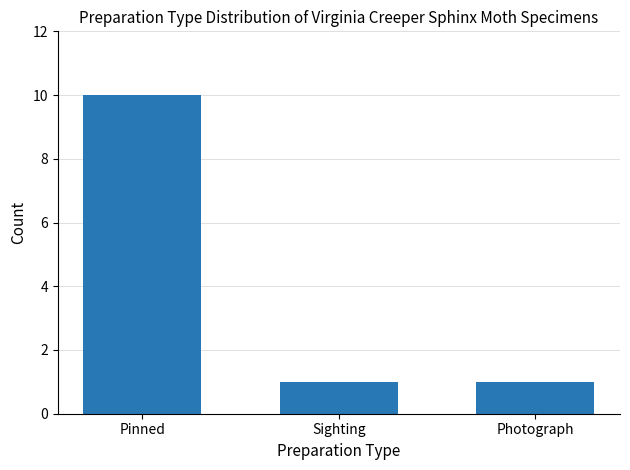

What is the change in value from Pinned to Photograph?

-9